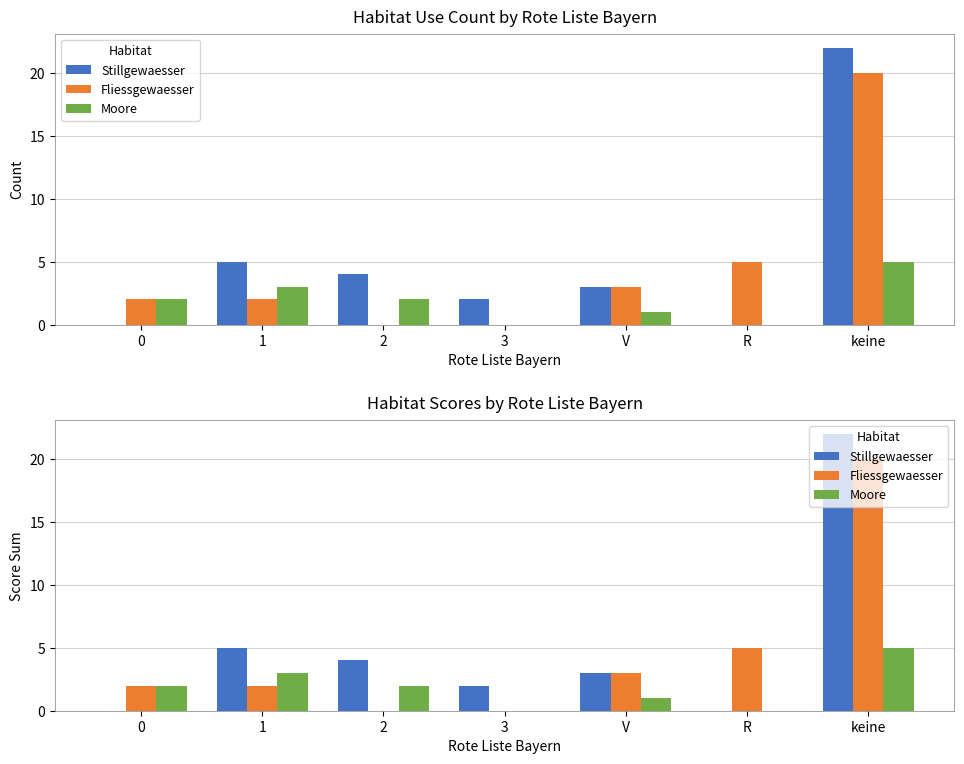

At how many categories does at least one series exceed 7?

1